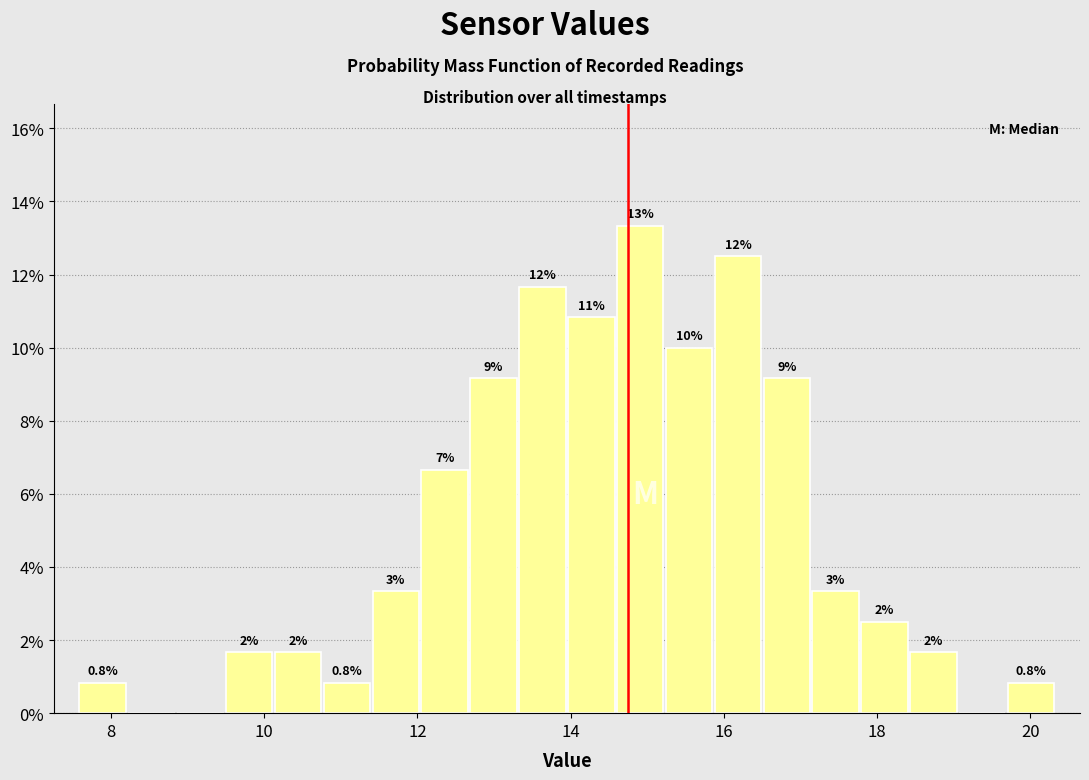

Read against the x-axis, roughly where is the centre of the tallest bar?

15.0